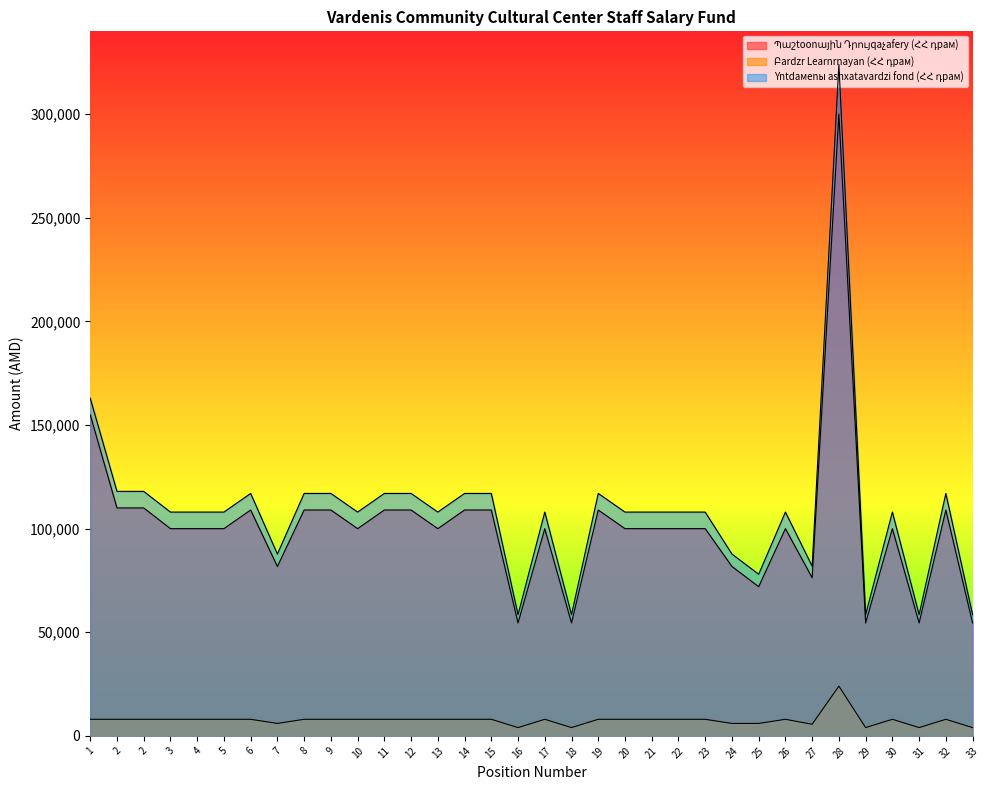

Which category has the highest value in the Yntdaмenы ashxatavardzi fond (ՀՀ դрам) series?

28